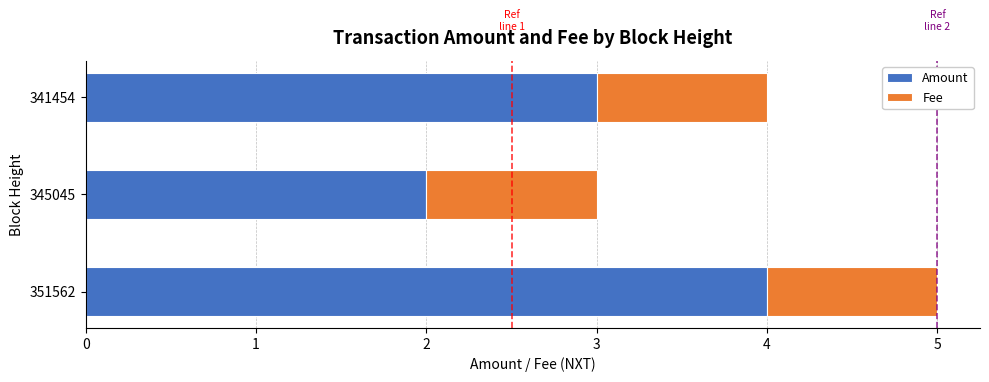

What is the difference between the maximum and minimum values in the Amount series?

2.0